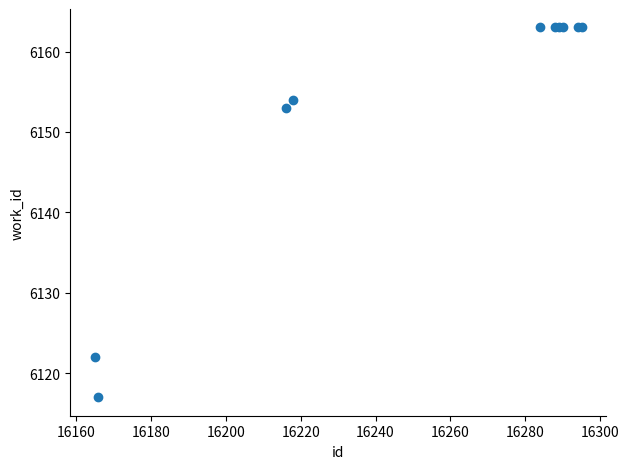

What Y value in the scatter plot is closest to 6140?

6153